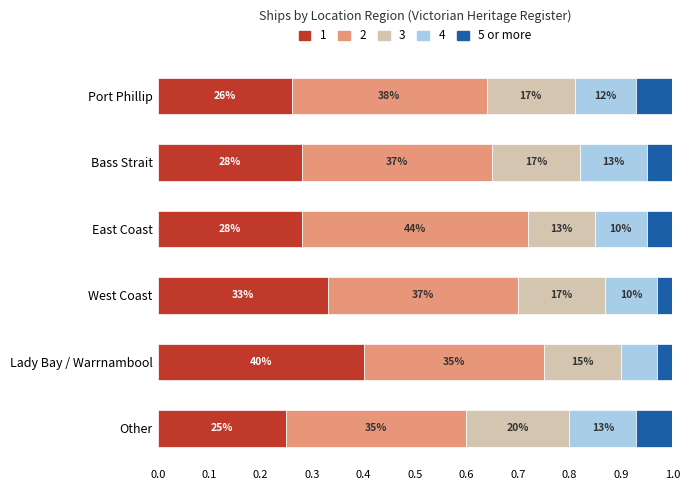

What are all the series names shown in the legend?

1, 2, 3, 4, 5 or more